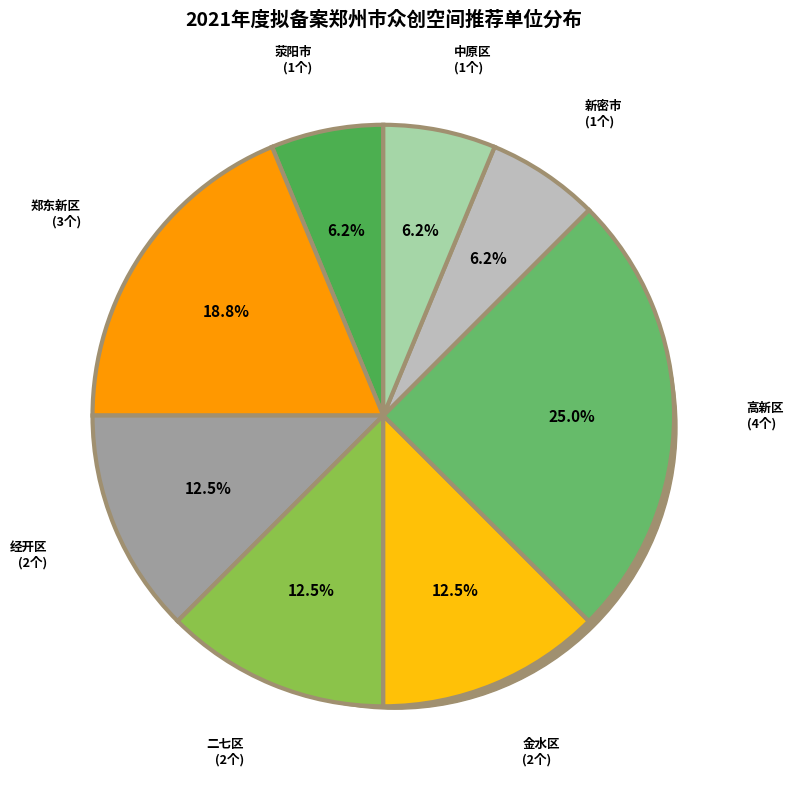

How many slices are in this pie chart?

8